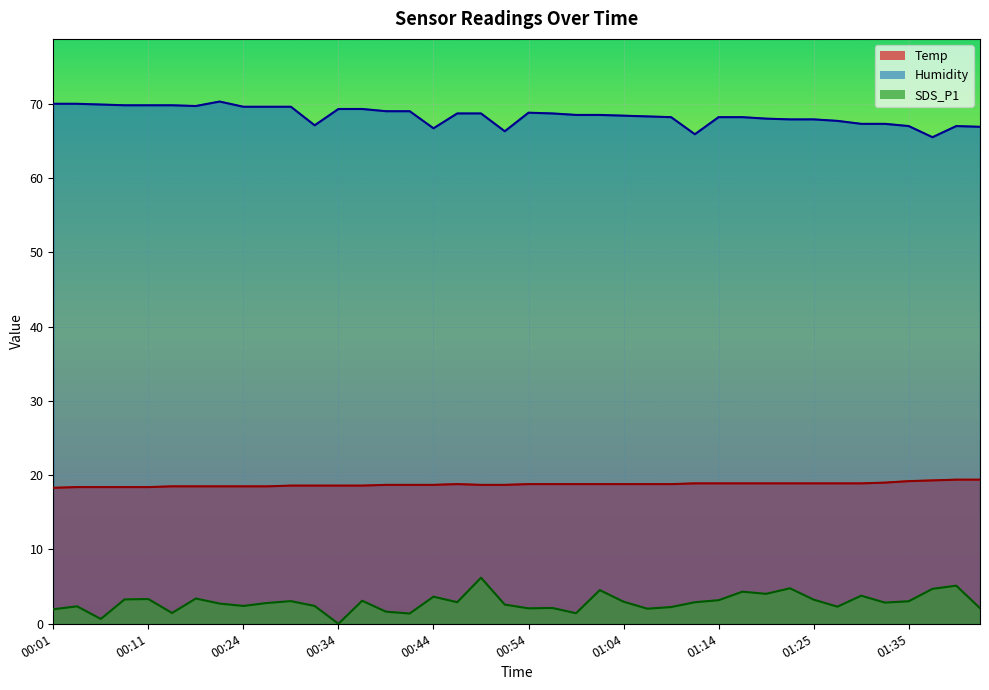

What is the total value across all series at 00:01?

90.2